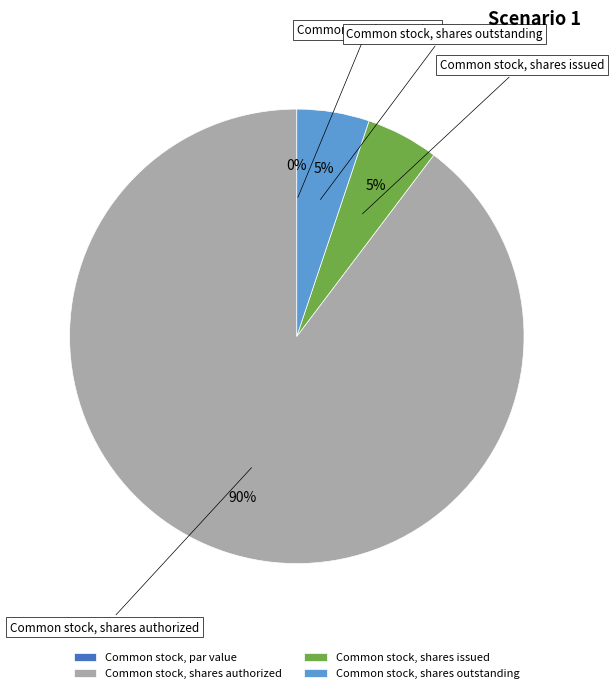

What is the change in value from Common stock, shares authorized to Common stock, shares issued?

-471294125.0